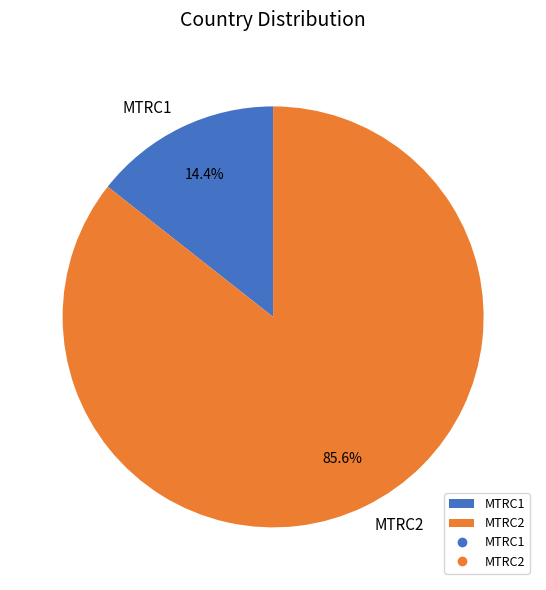

What is the majority slice?

MTRC2